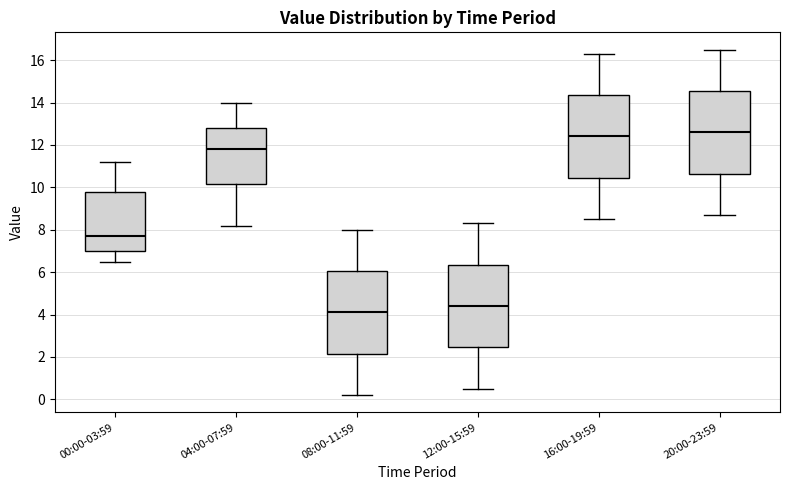

Reading left to right, transcribe this box plot: for each box, give where its median line is, the range the box spans, and where its two whiskers end, as read against the y-axis. The values are not printed on the chart, so give them approximately, as read against the axis.

00:00-03:59: median 7.8, box 7.0 to 9.8, whiskers 6.6 to 11.2
04:00-07:59: median 11.8, box 10.2 to 12.8, whiskers 8.2 to 14.0
08:00-11:59: median 4.2, box 2.2 to 6.0, whiskers 0.2 to 8.0
12:00-15:59: median 4.4, box 2.4 to 6.4, whiskers 0.6 to 8.4
16:00-19:59: median 12.4, box 10.4 to 14.4, whiskers 8.6 to 16.4
20:00-23:59: median 12.6, box 10.6 to 14.6, whiskers 8.8 to 16.6